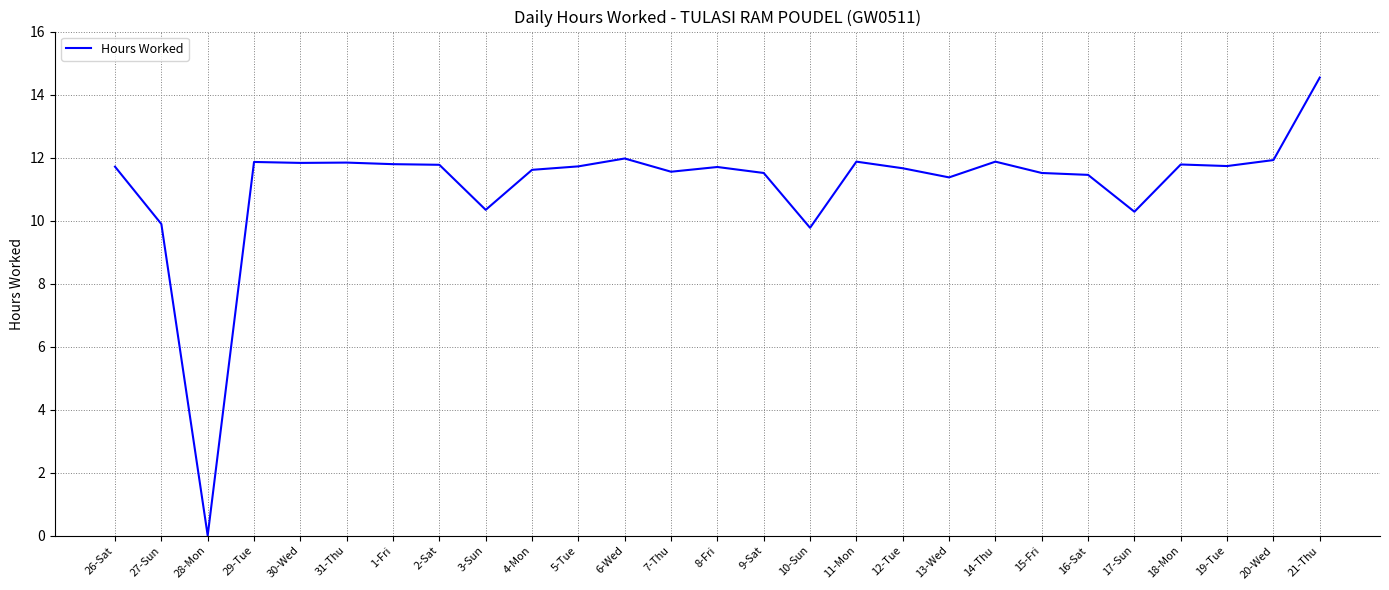

What position from the right is 18-Mon?

4